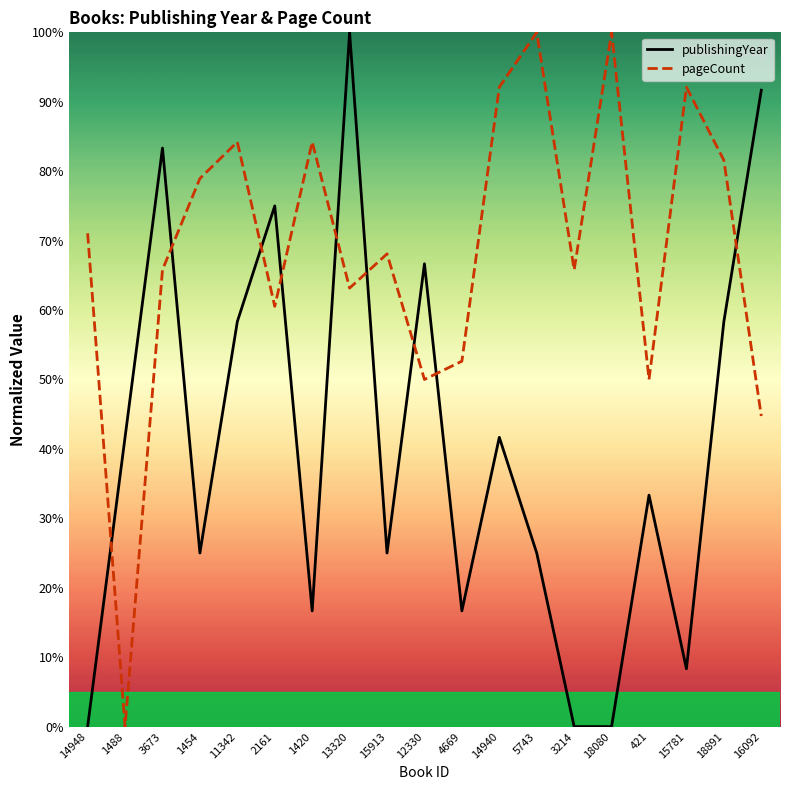

List the series in order of their overall mean, highest first.

pageCount, publishingYear